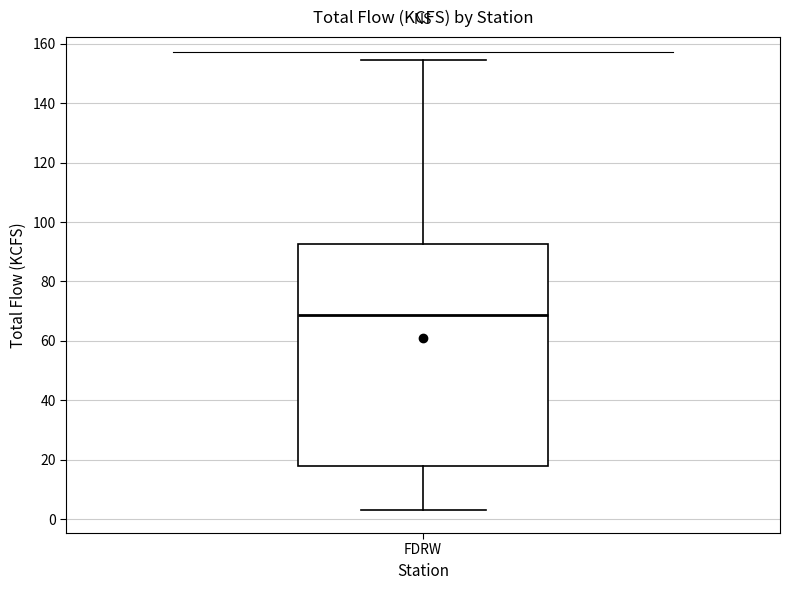

Read this box plot against the y-axis: the position of the median line, the range covered by the box, and the ends of both whiskers. The values are not printed on the chart, so give them approximately, as read against the axis.

median 68, box 18 to 92, whiskers 4 to 154